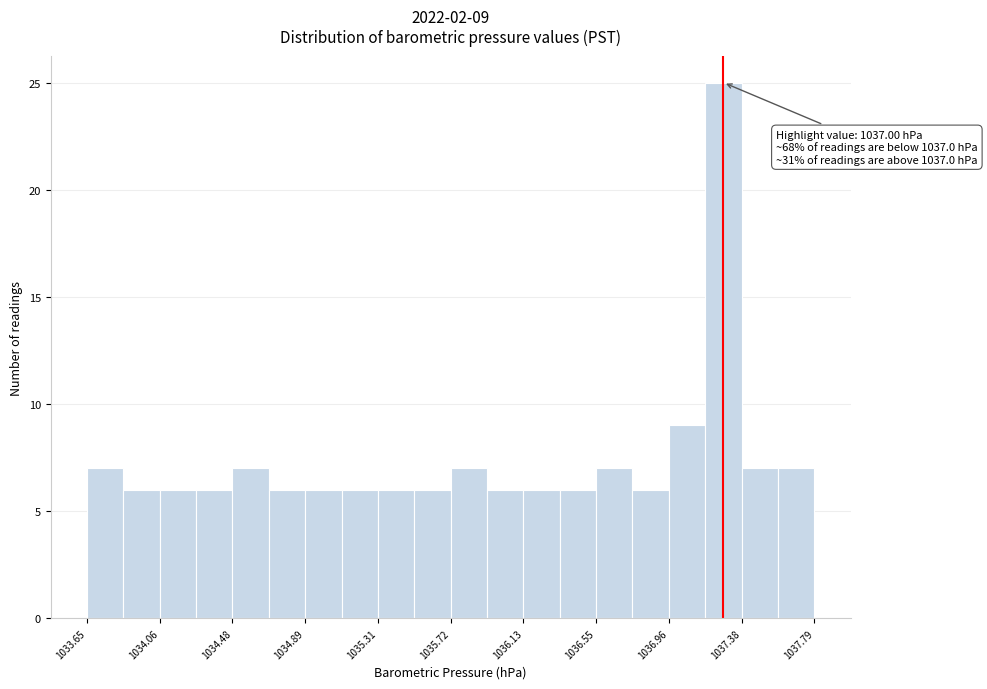

Over which range of the x-axis is the bar tallest?

1037.15 to 1037.40